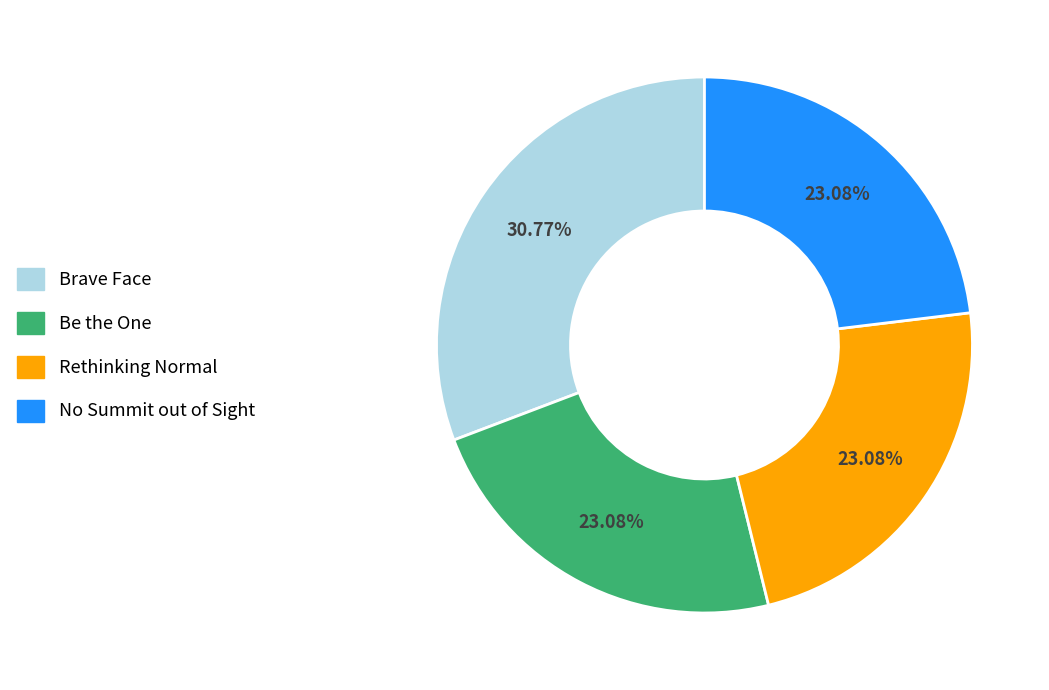

Which slice is the largest?

Brave Face